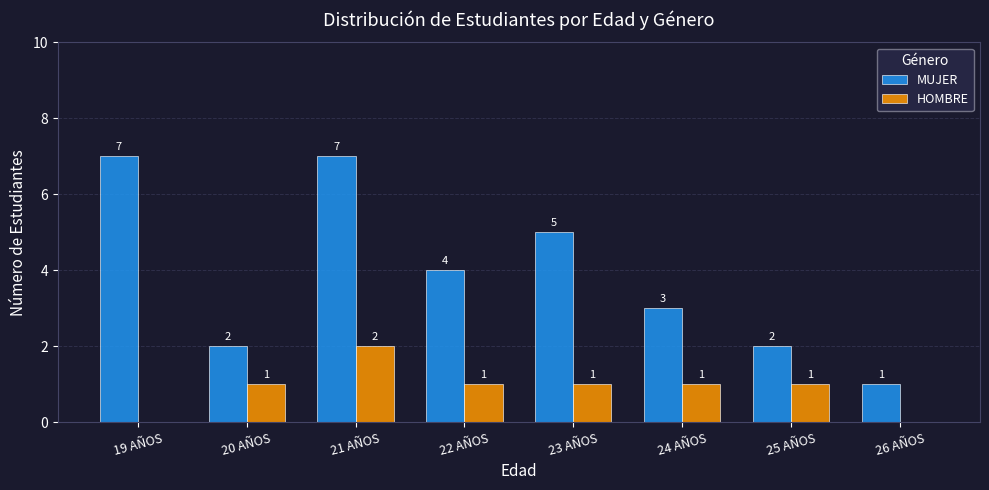

How many MUJER values are between 2 and 7?

7